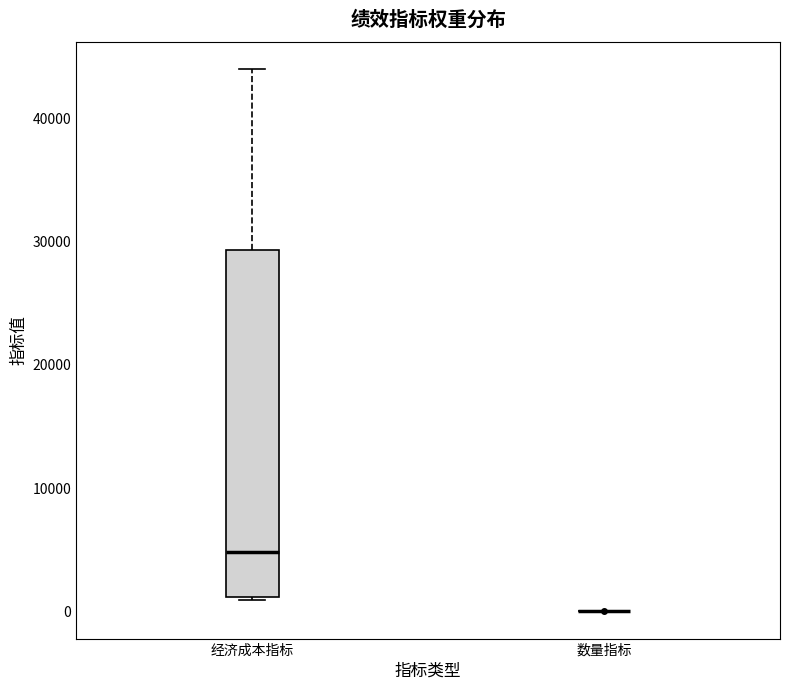

Which box is the tallest, from its lower edge to its upper edge?

经济成本指标